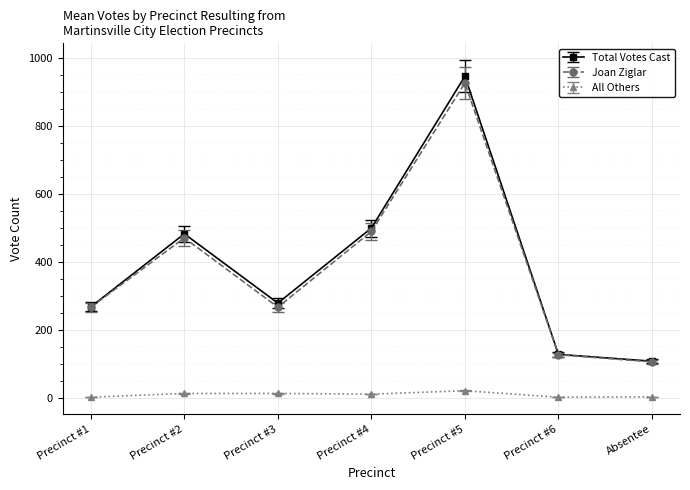

At which category is the sum across all series the highest?

Precinct #5